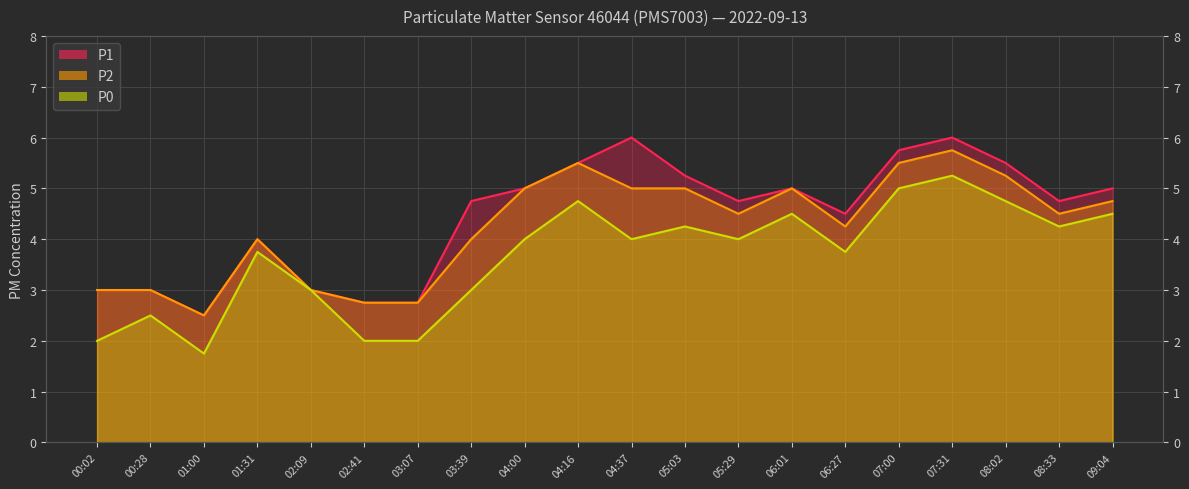

List the labels in order of P1 value, smallest first.

01:00, 02:41, 03:07, 00:02, 00:28, 02:09, 01:31, 06:27, 03:39, 05:29, 08:33, 04:00, 06:01, 09:04, 05:03, 04:16, 08:02, 07:00, 04:37, 07:31